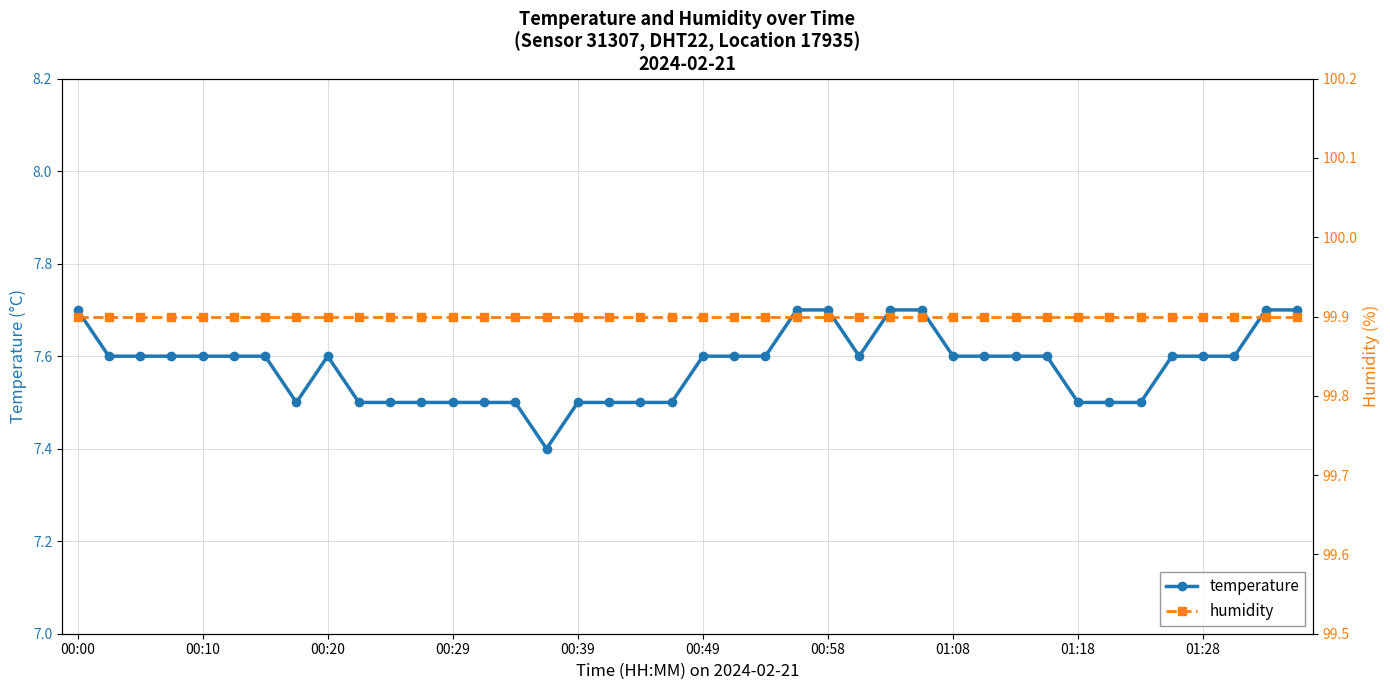

What are all the series names shown in the legend?

temperature, humidity